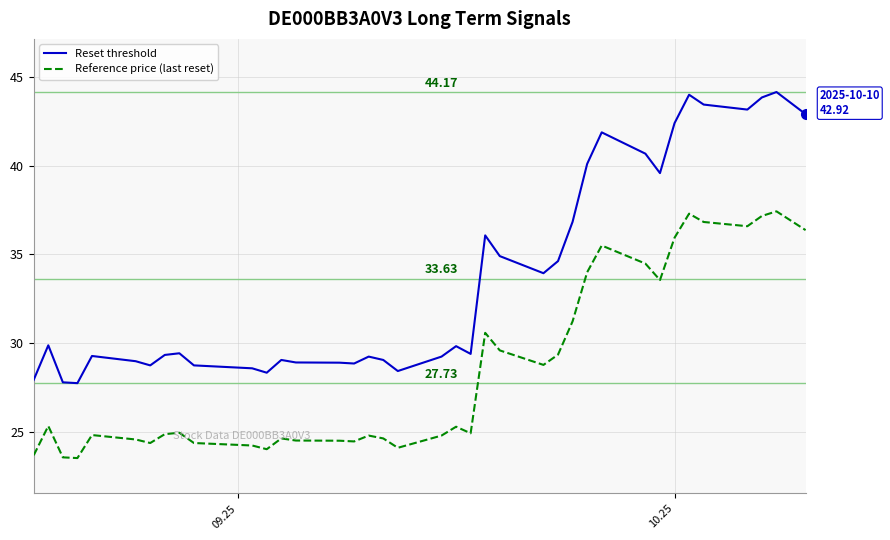

List the series in order of their peak value, highest first.

Reset threshold, Reference price (last reset)